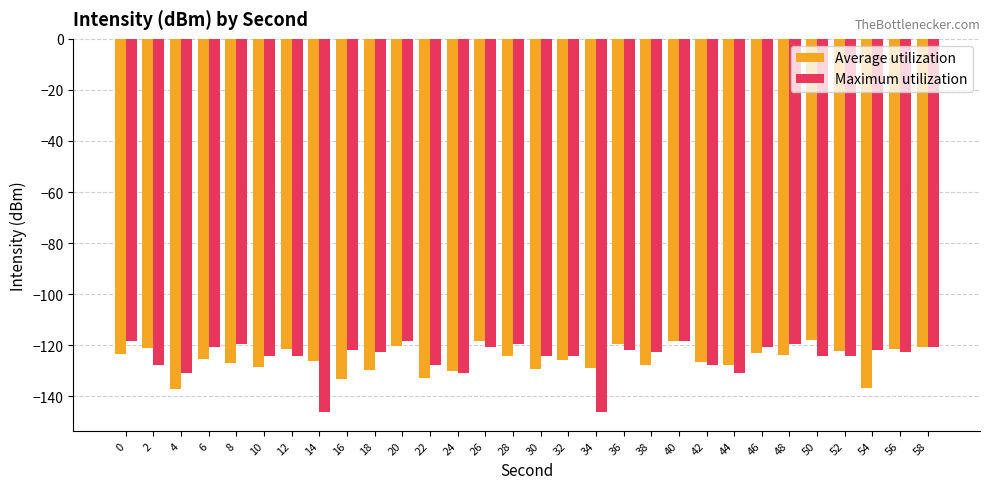

What is the total value across all series at 26?

-239.2